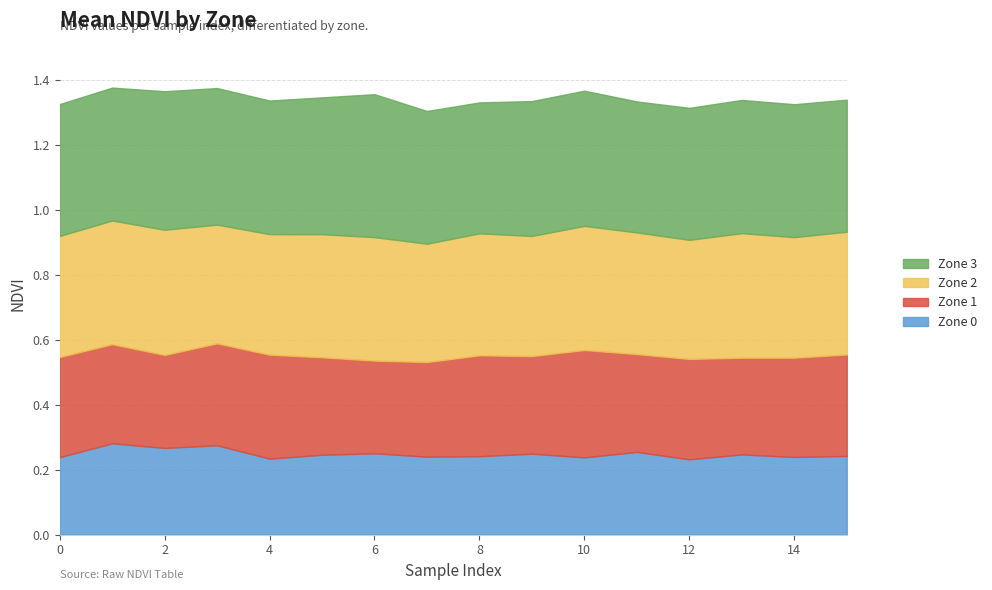

Is the value of Zone 0 at 1 greater than the value of Zone 1 at 14?

No